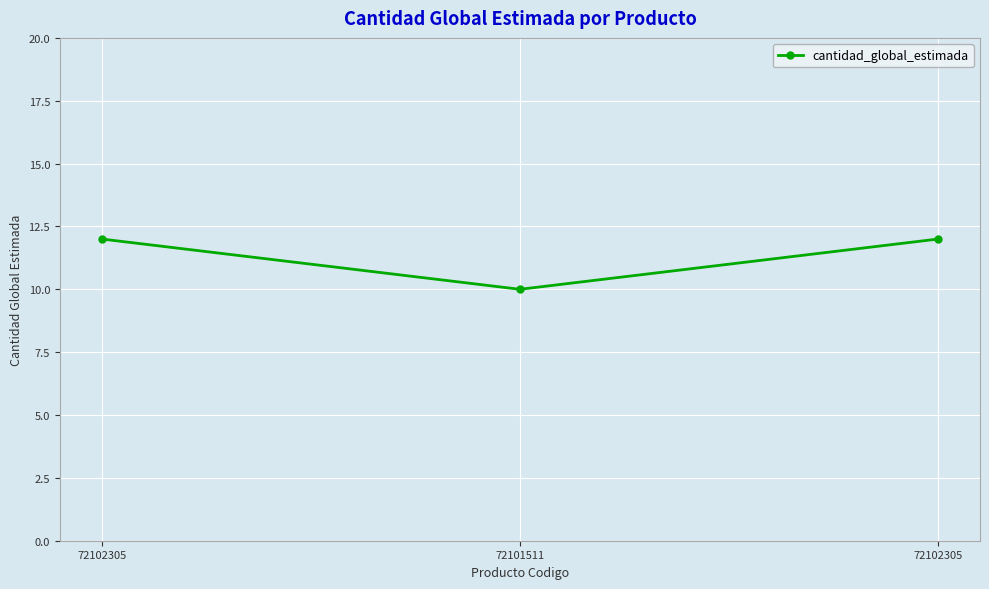

What is the difference between the maximum and minimum values?

2